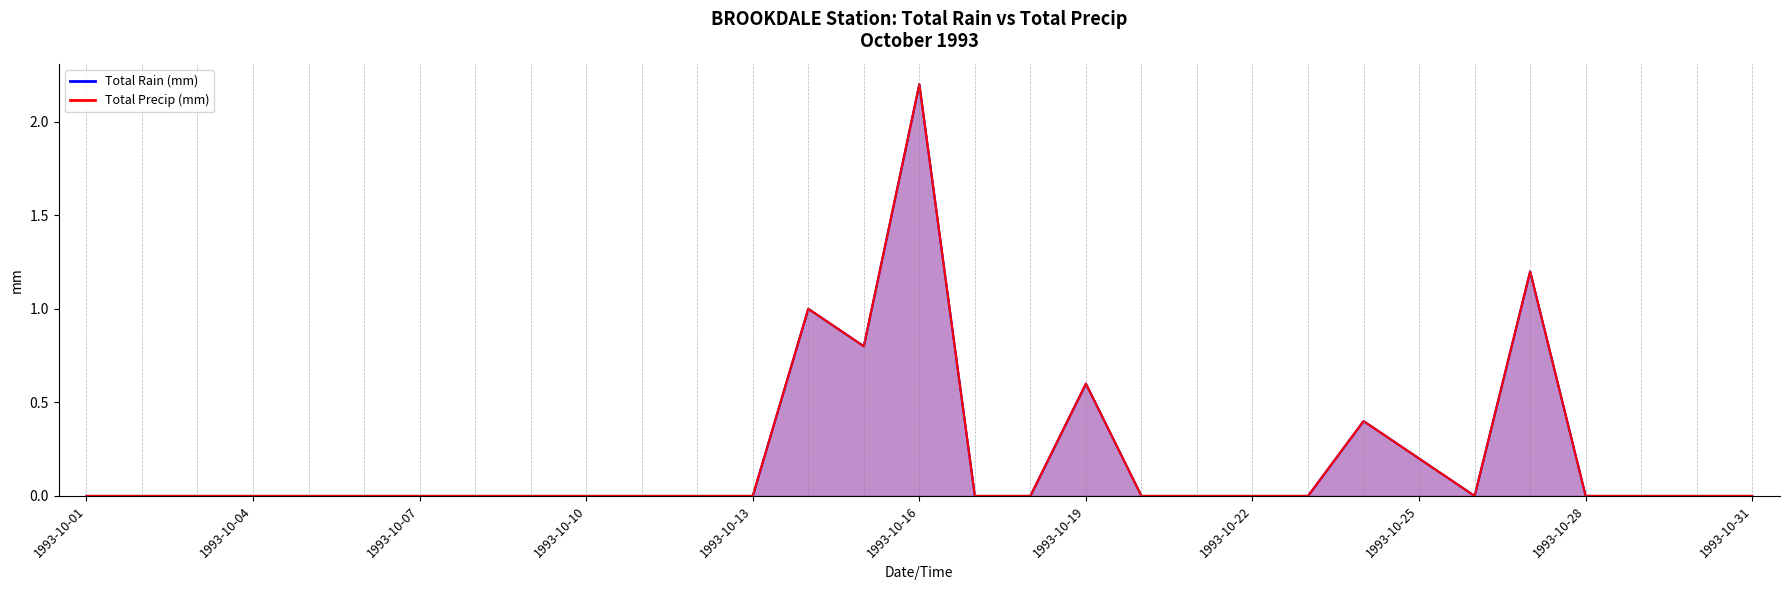

At which label does Total Rain (mm) reach its minimum?

1993-10-01